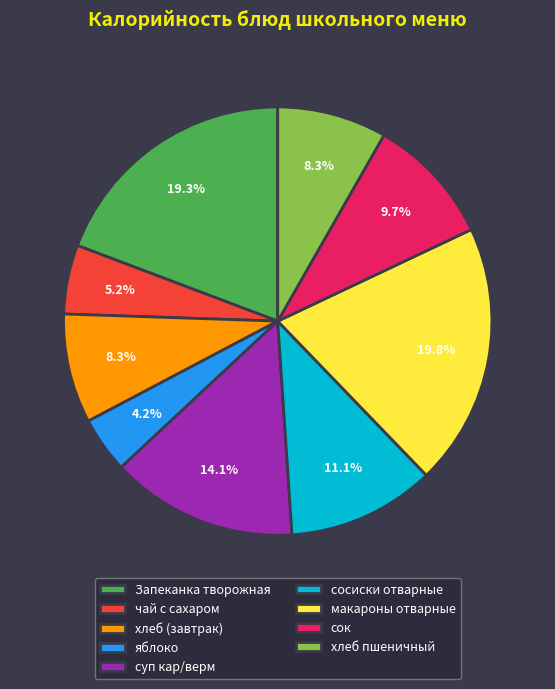

Does any single category account for the majority?

No